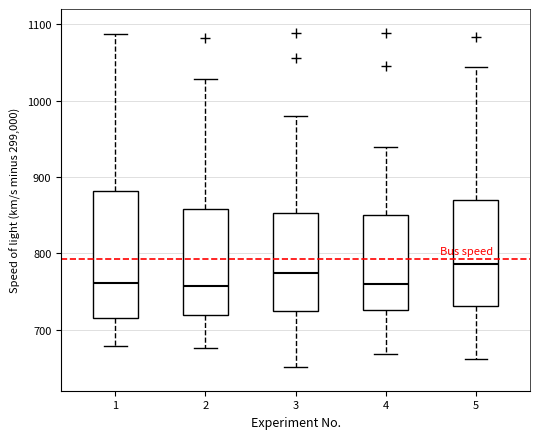

Which box has the highest median line?

5